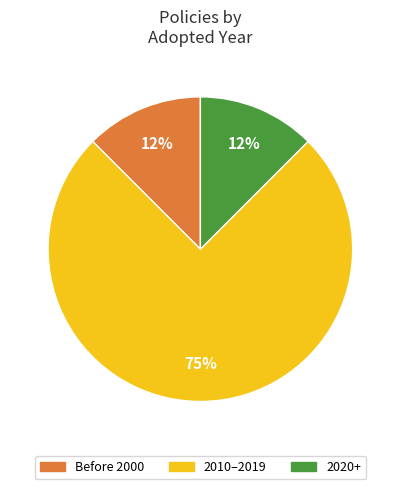

Is there any slice that represents more than half of the pie?

Yes